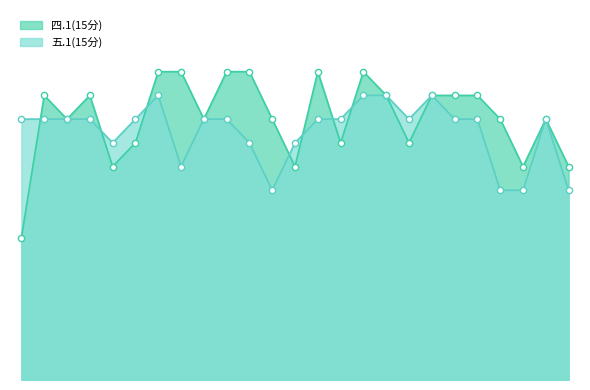

Which series has the largest total across all categories?

四.1(15分)_line